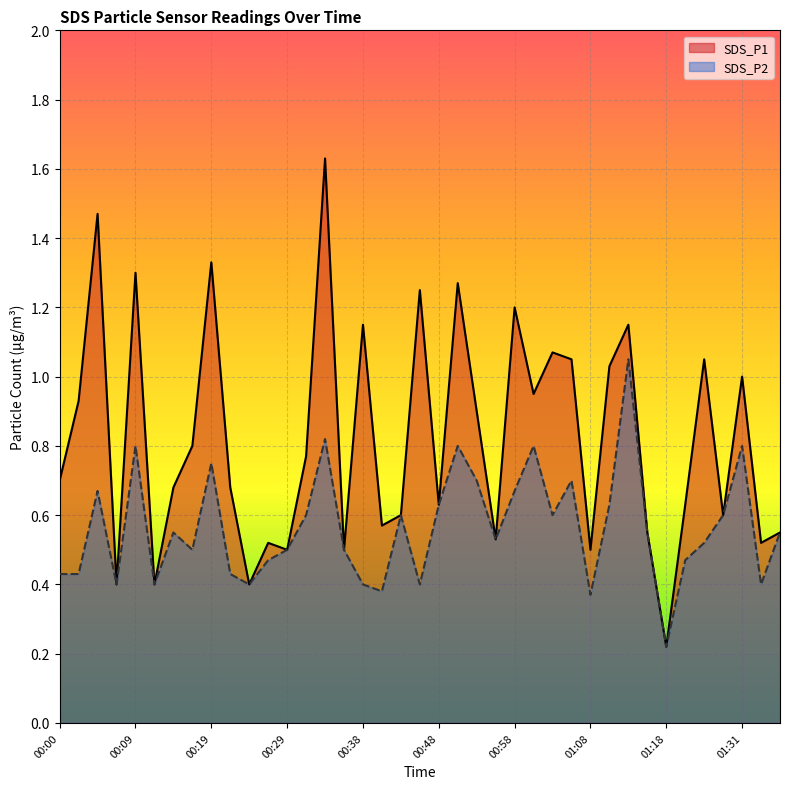

Is it true that SDS_P2 equals 0.5 at 01:21?

True